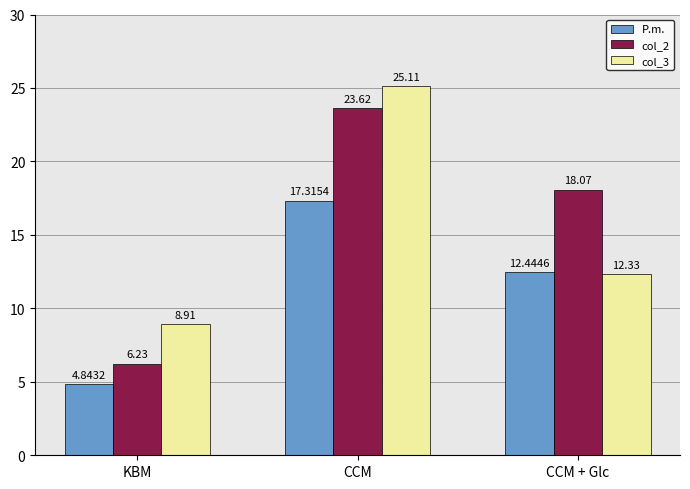

What is the sum of the col_3 values at CCM and KBM?

34.0